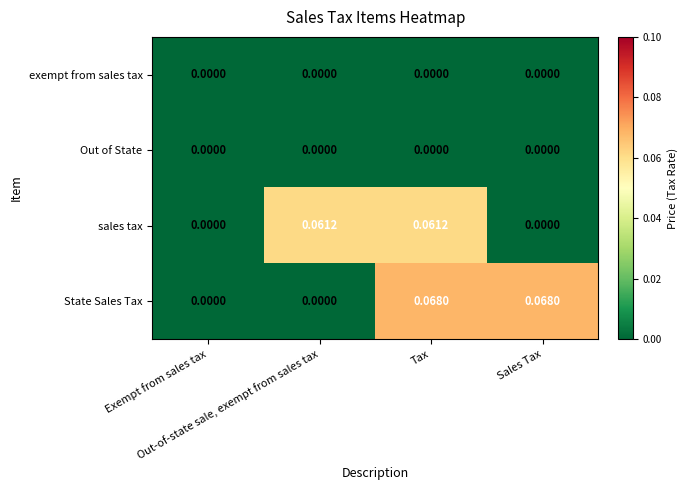

How many data points in sales tax are above 0?

2